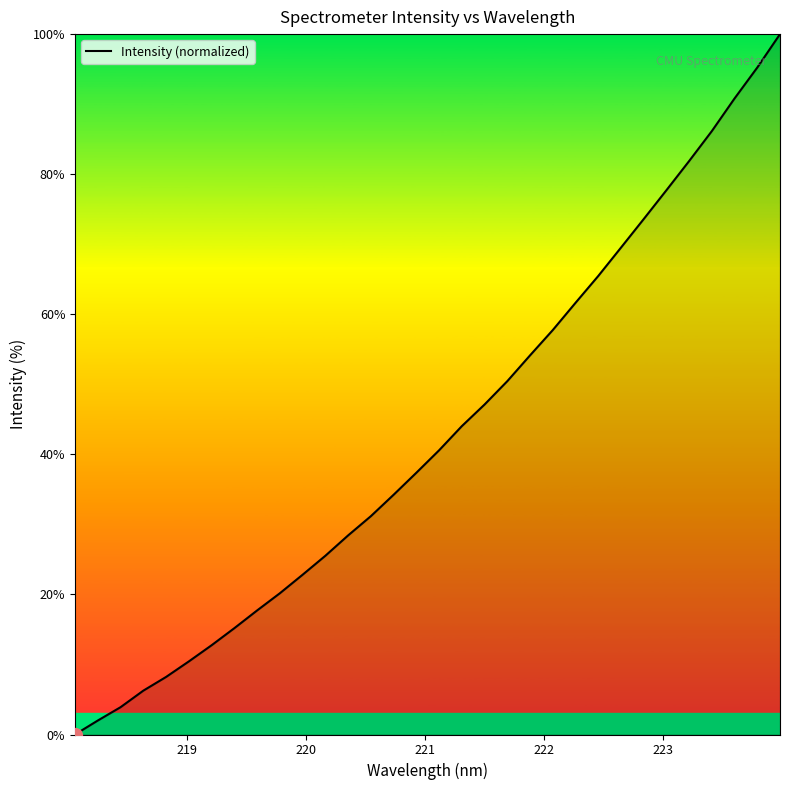

What is the difference between the maximum and minimum values?

100.0